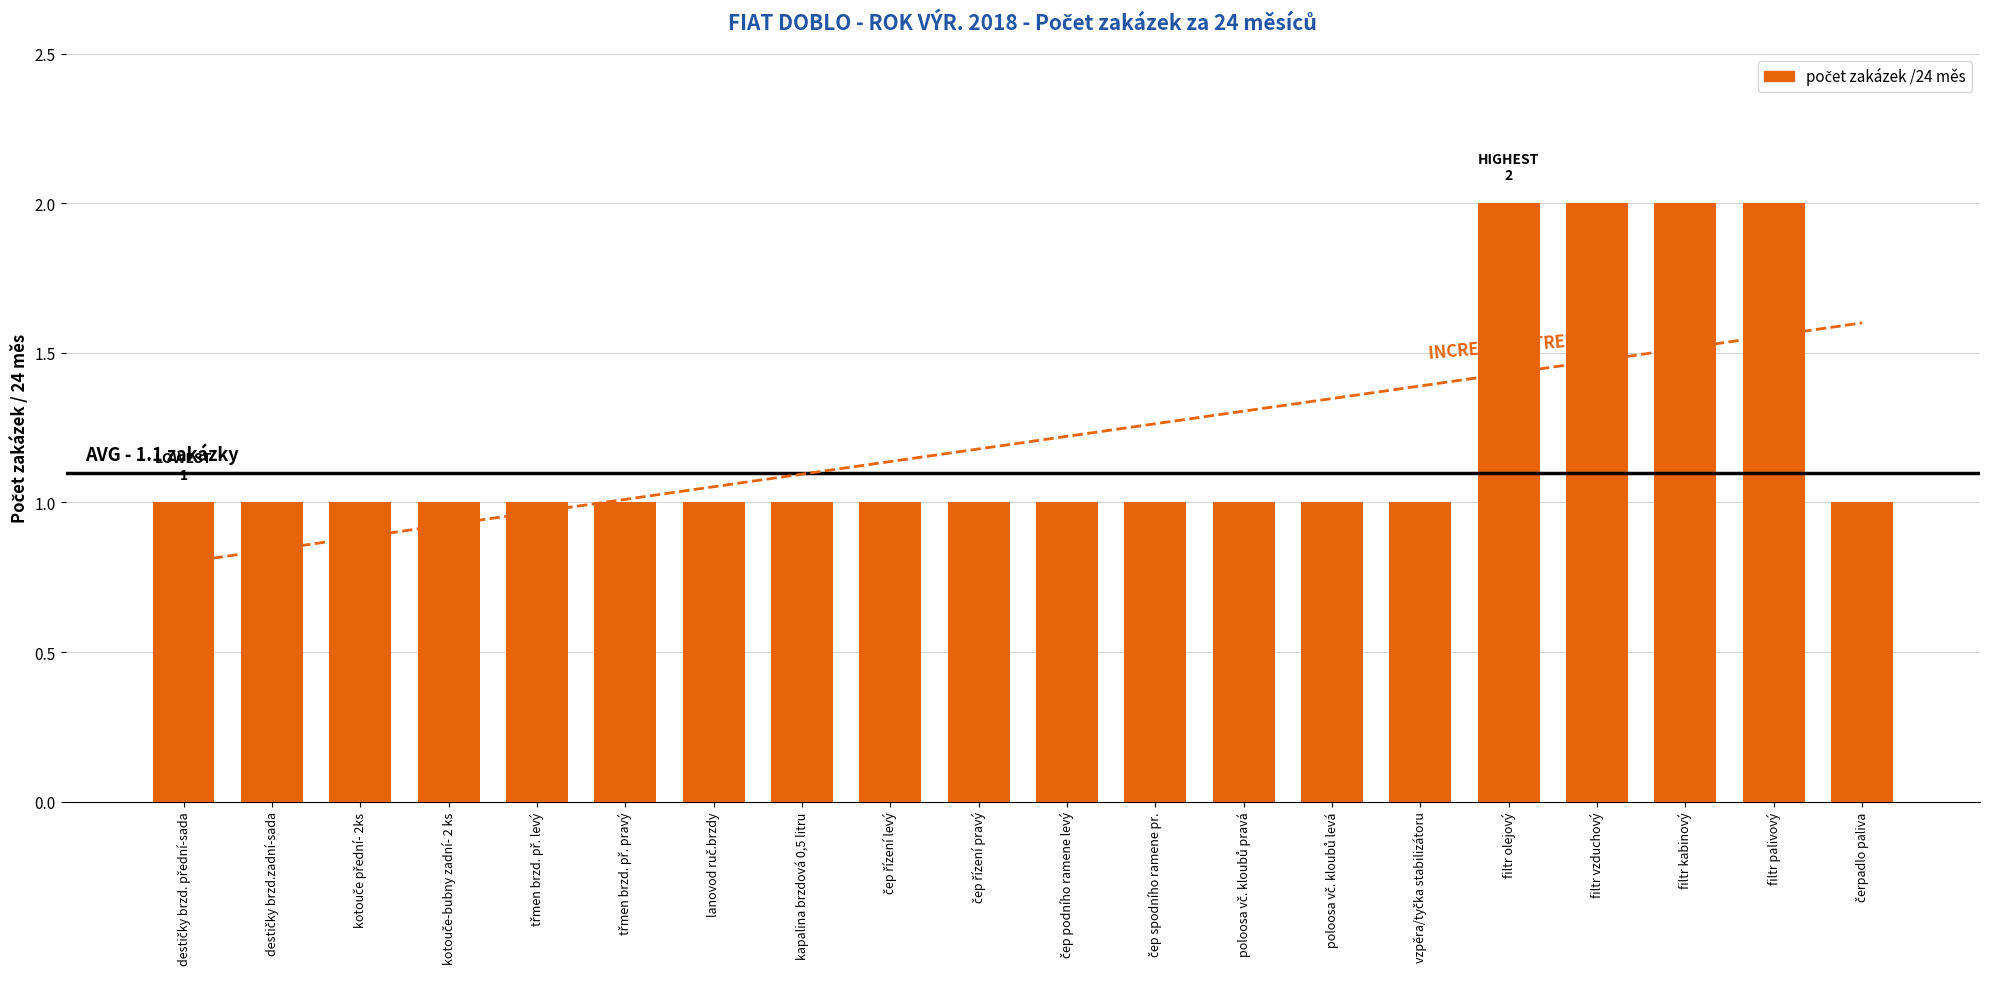

Reading left to right, transcribe all the data shown in this chart.

1	1	1	1	1	1	1	1	1	1	1	1	1	1	1	2	2	2	2	1